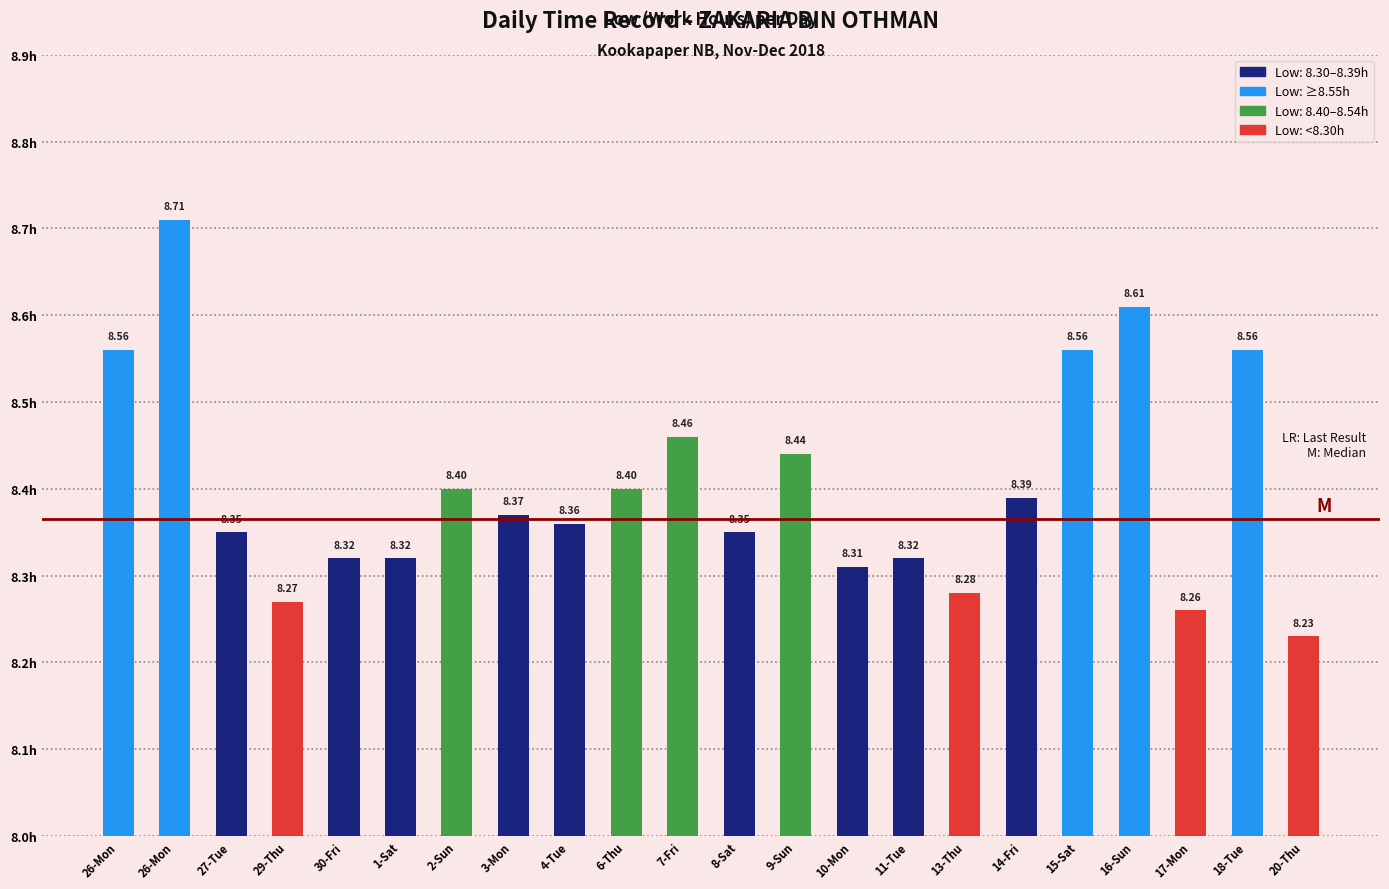

Rank the categories by value from lowest to highest.

20-Thu, 17-Mon, 29-Thu, 13-Thu, 10-Mon, 30-Fri, 1-Sat, 11-Tue, 27-Tue, 8-Sat, 4-Tue, 3-Mon, 14-Fri, 2-Sun, 6-Thu, 9-Sun, 7-Fri, 26-Mon, 15-Sat, 18-Tue, 16-Sun, 26-Mon